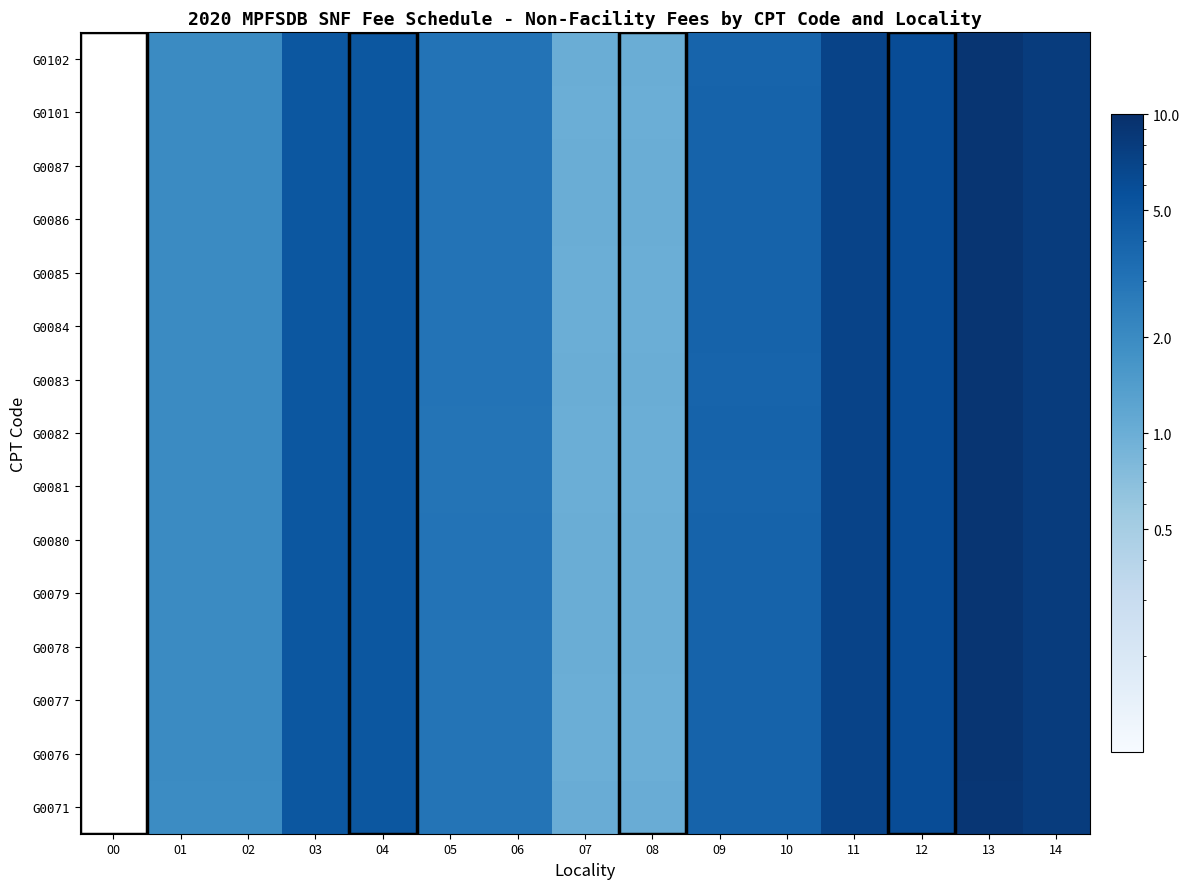

Which has a higher value, 03 or 10?

03